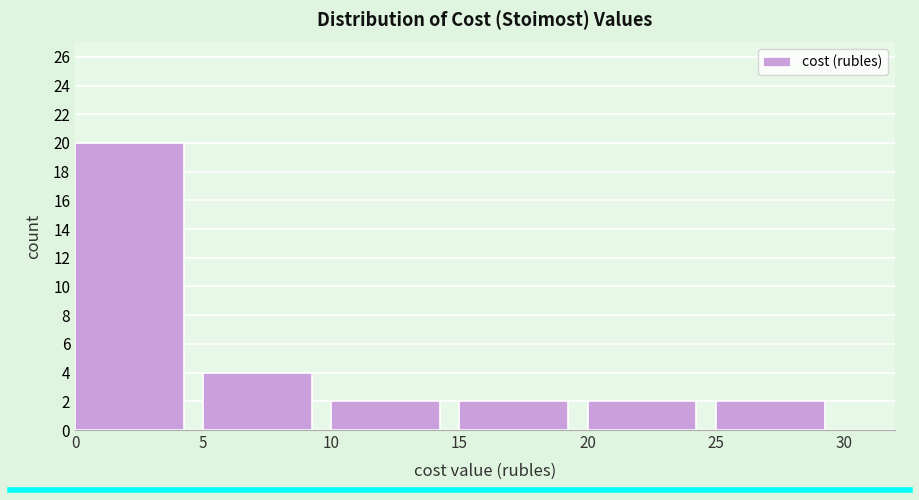

Reading left to right, transcribe this chart: for each bar, give the range it covers on the x-axis and its height. The values are not printed on the chart, so give them approximately, as read against the axis.

0 to 5: 20
5 to 10: 4
10 to 15: 2
15 to 20: 2
20 to 25: 2
25 to 30: 2